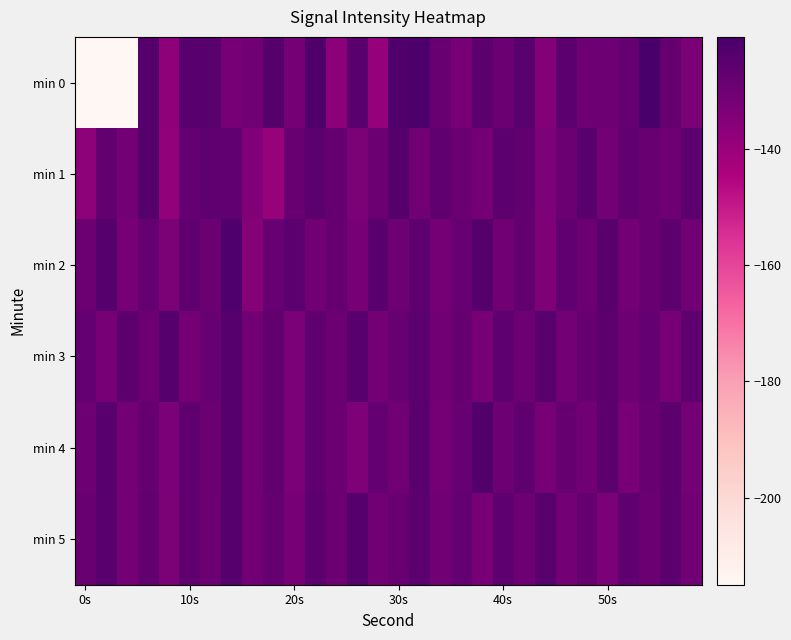

List the series in order of their peak value, lowest first.

min 5, min 3, min 1, min 4, min 2, min 0